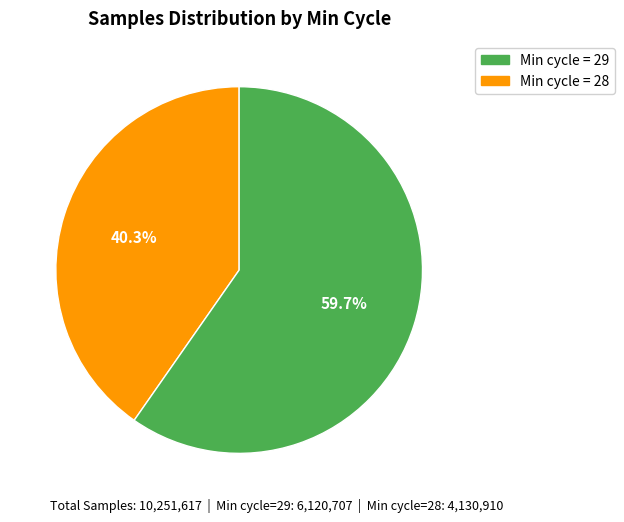

Does any single category account for the majority?

Yes